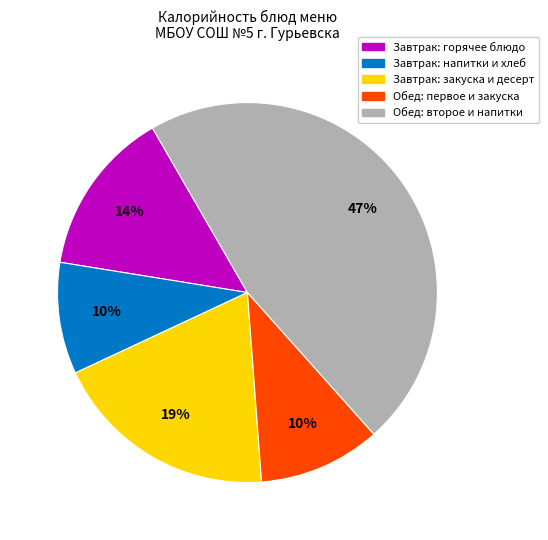

To the nearest percent, what percentage of the pie is Завтрак: напитки и хлеб?

10%